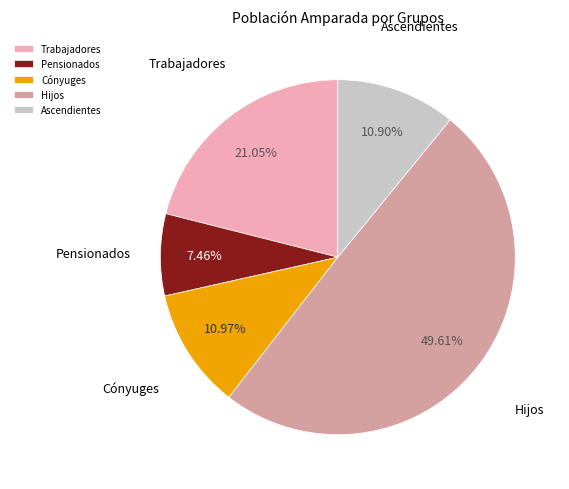

What portion of the pie excludes Trabajadores?

78.9%